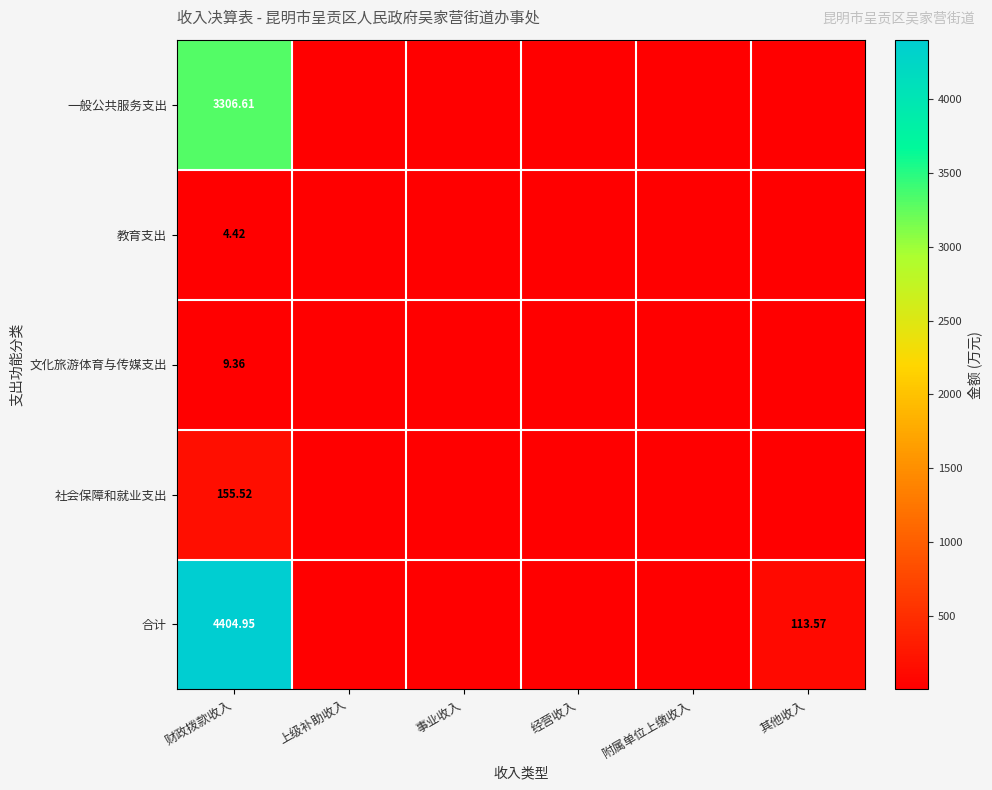

The 一般公共服务支出 series shows 2178.2 at 事业收入. True or false?

False